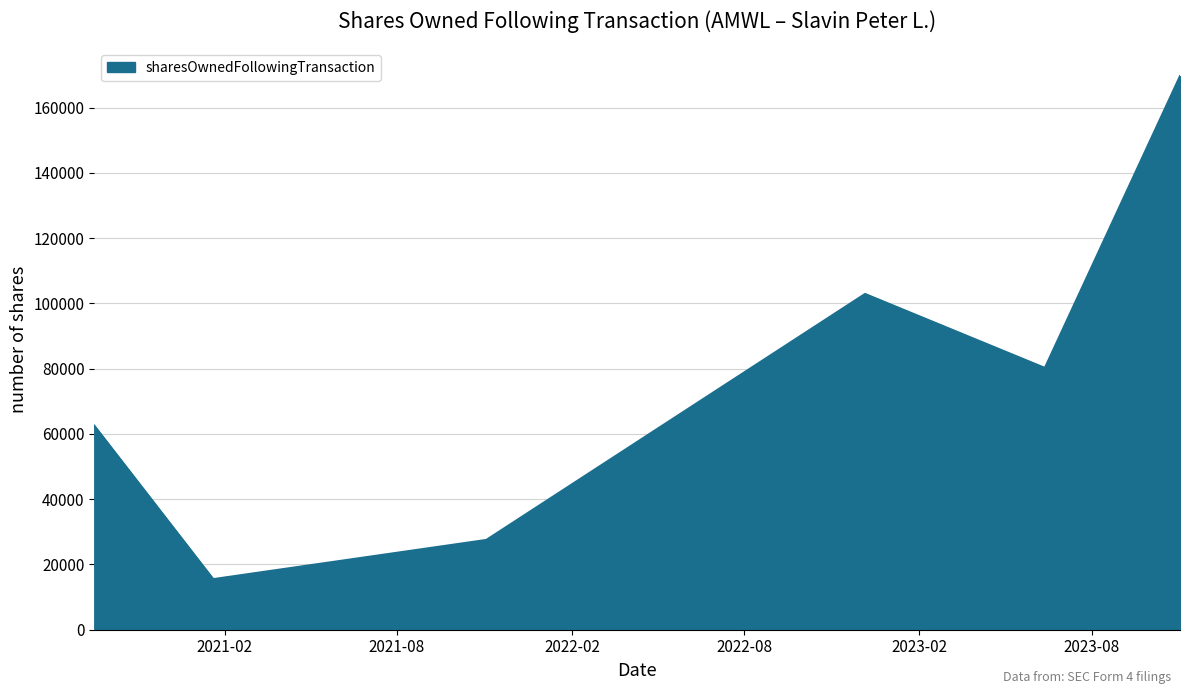

What is the label of the 3rd point from the right?

2022-12-06